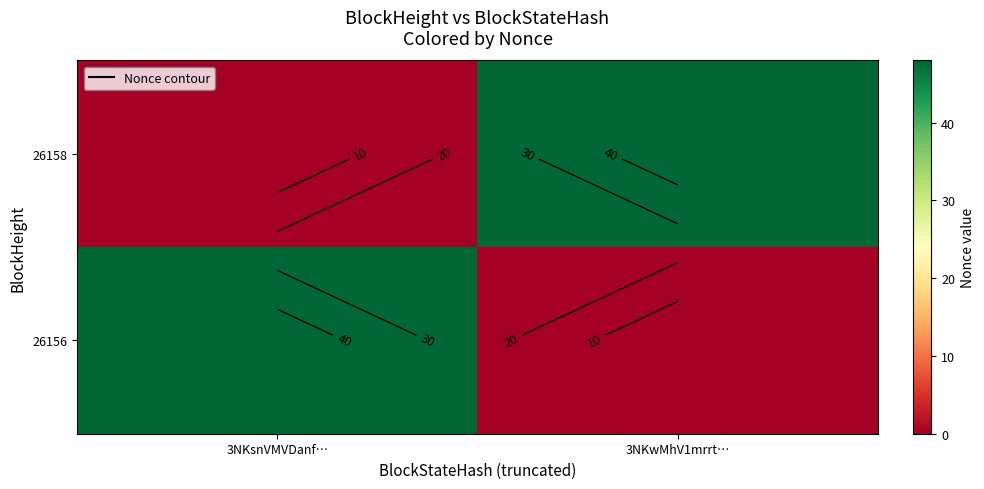

Between 3NKsnVMVDanf… and 3NKwMhV1mrrt…, which is larger?

3NKwMhV1mrrt…